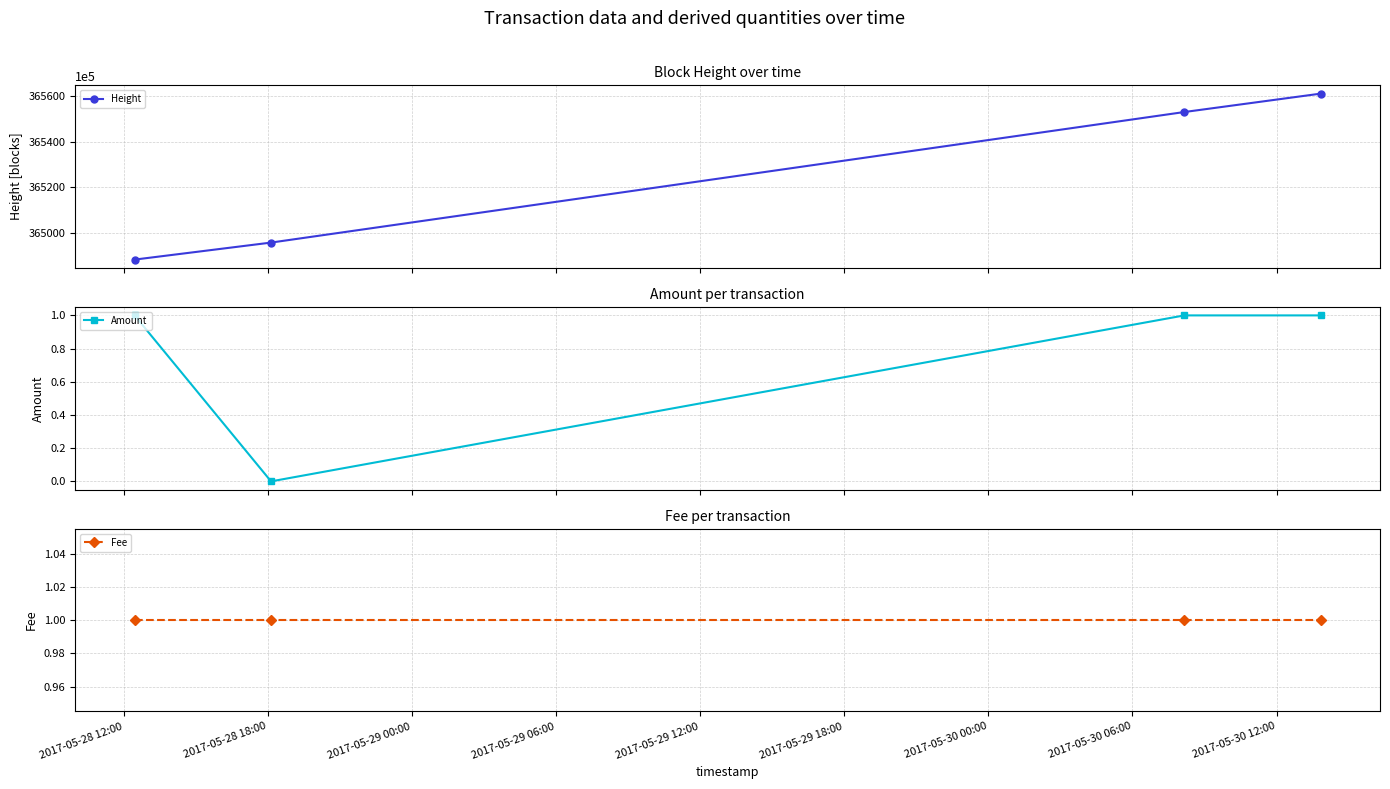

True or false: Amount has more than 2 interior local peaks.

False